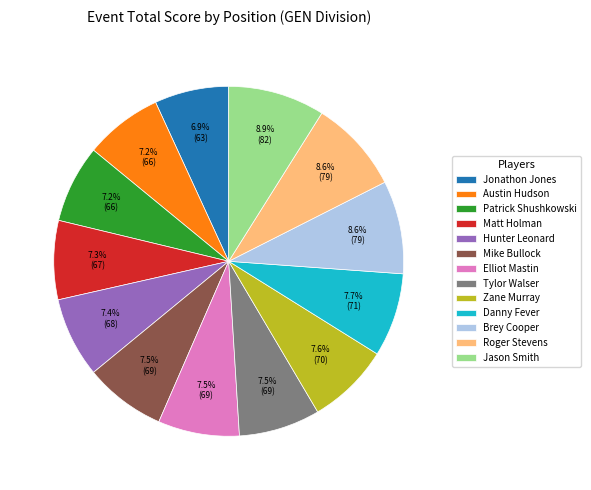

How many segments does this pie chart have?

13